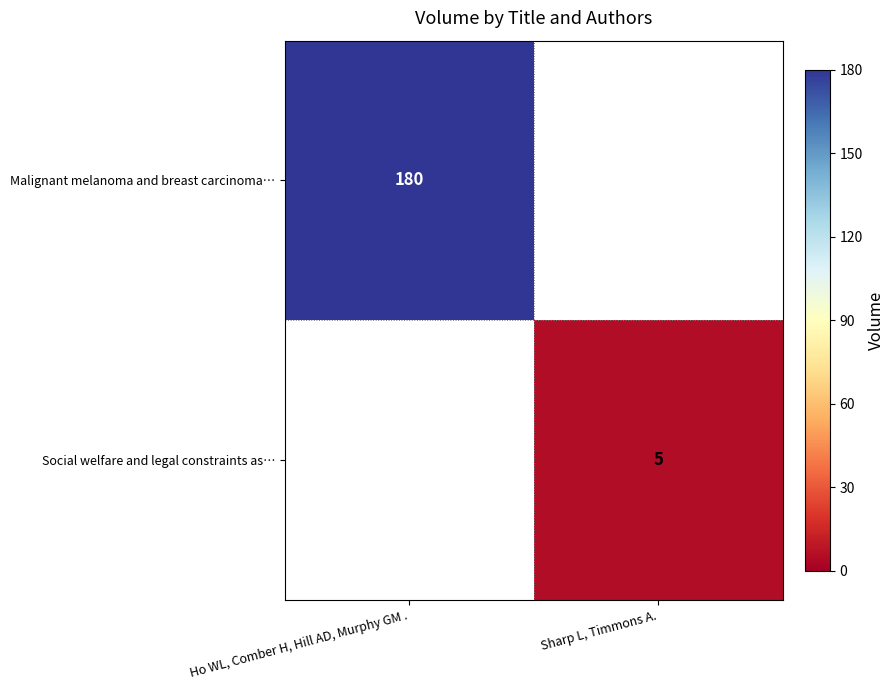

Is it true that Social welfare and legal constraints as… equals 5 at Sharp L, Timmons A.?

True